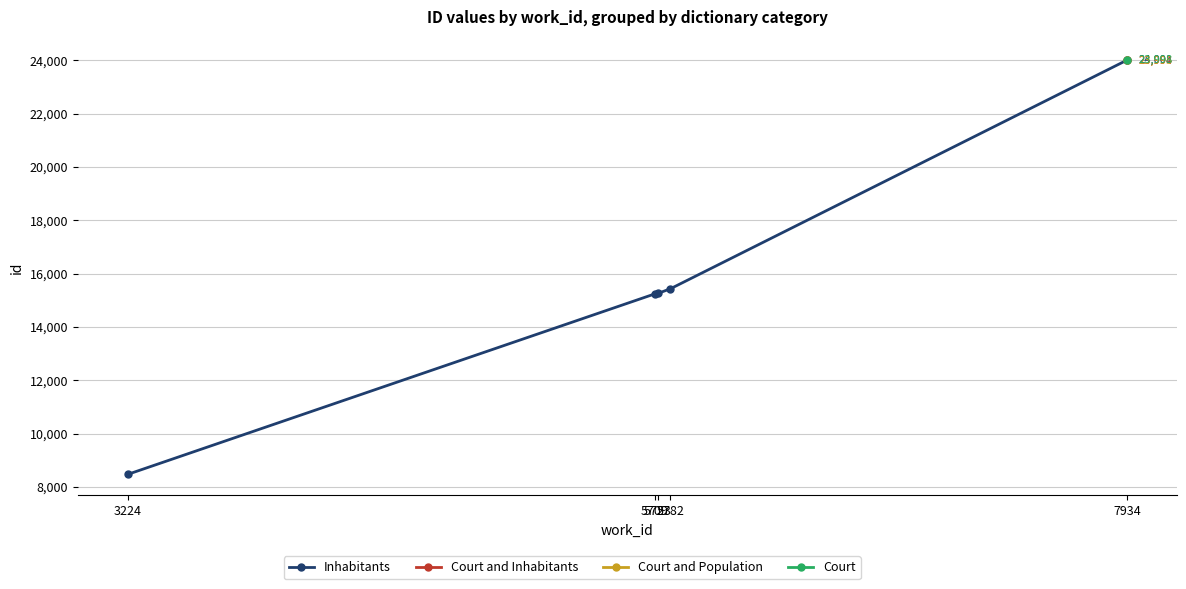

What is the difference between the values at 5709 and 5782?

191